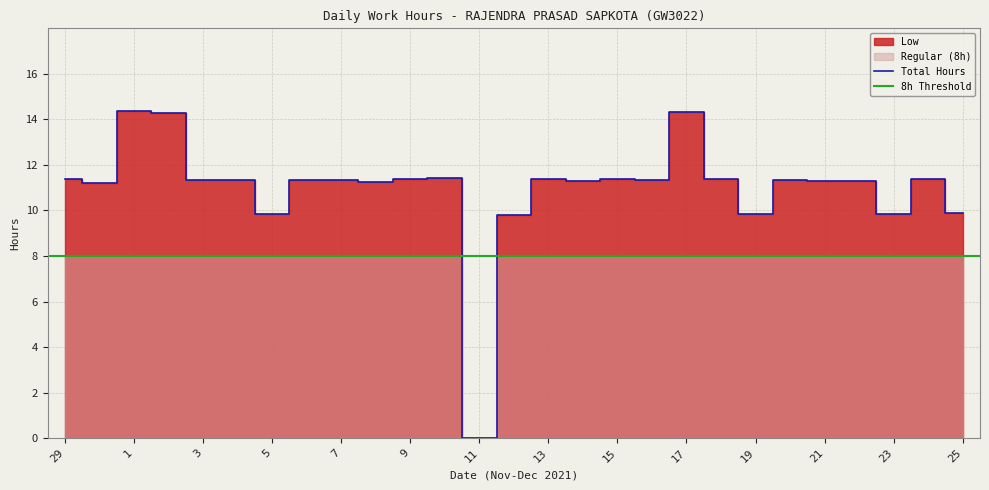

At which category does the data reach its first local peak?

1